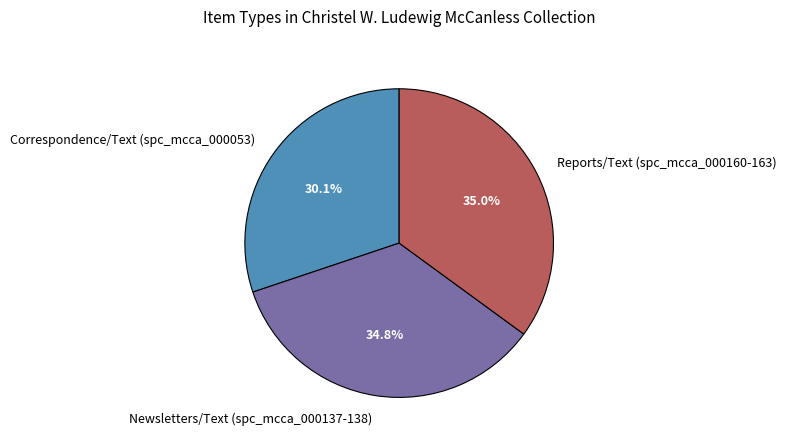

How many segments does this pie chart have?

3